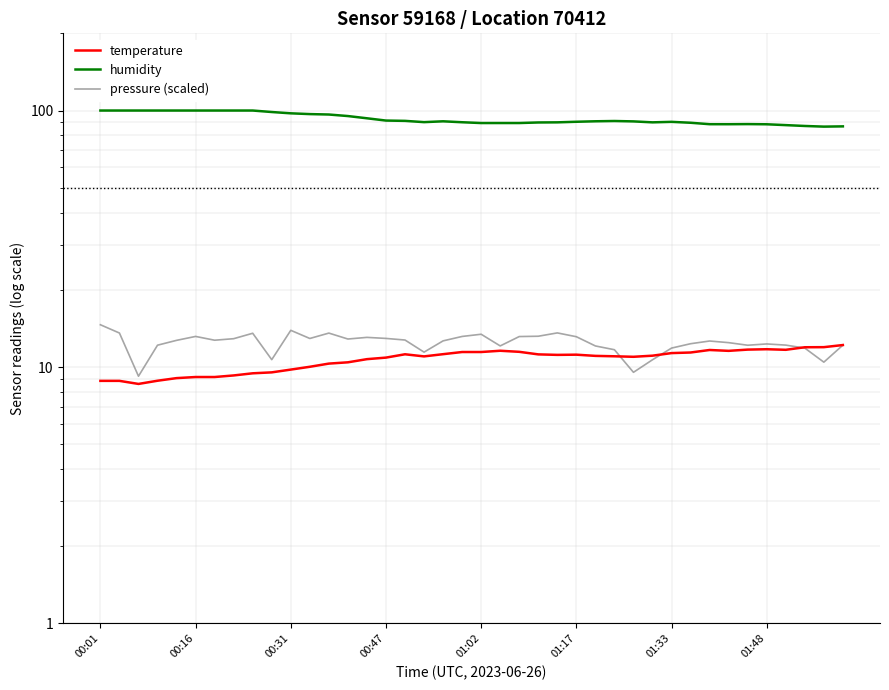

What is the minimum value shown in the chart?

8.6